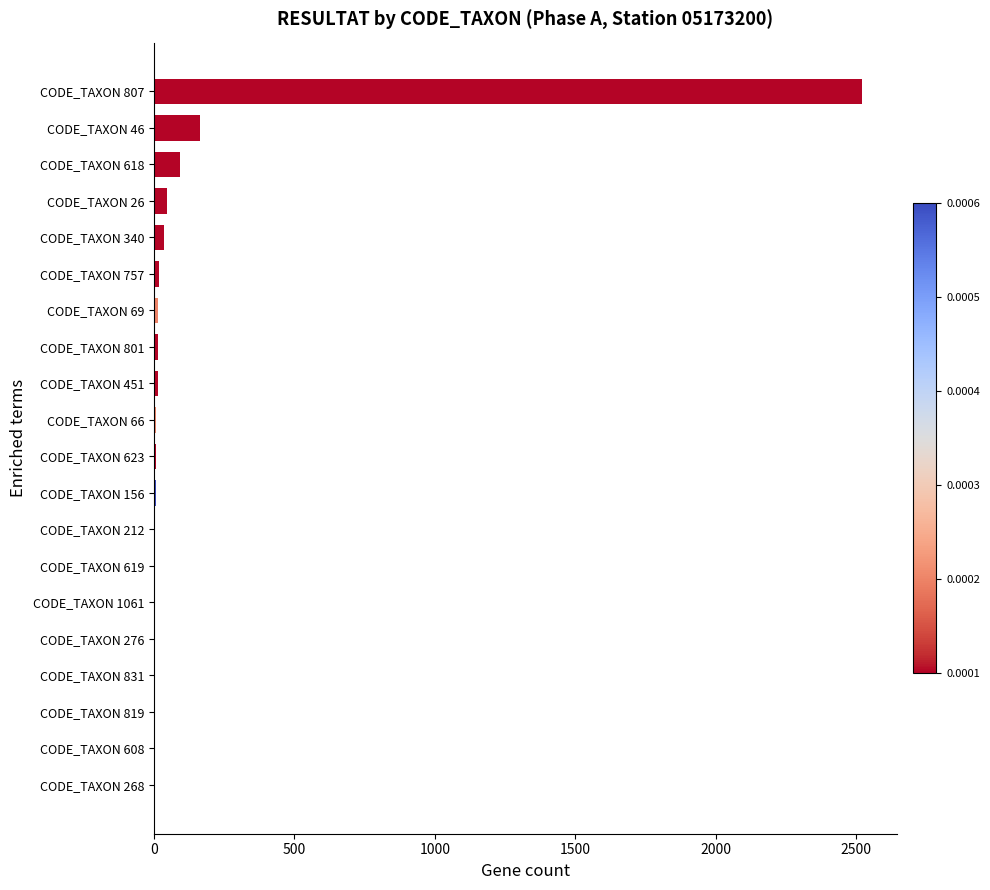

The chart shows a value of 6 at CODE_TAXON 212. True or false?

True